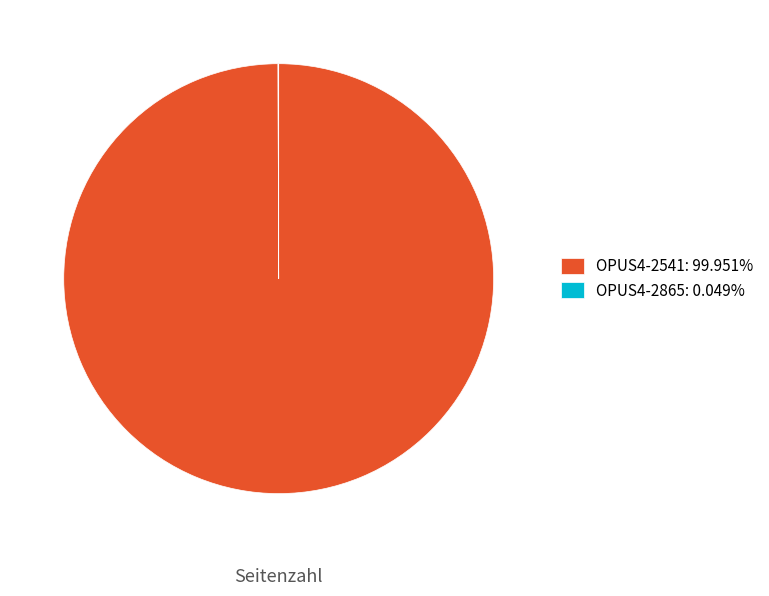

Does any single category account for the majority?

Yes